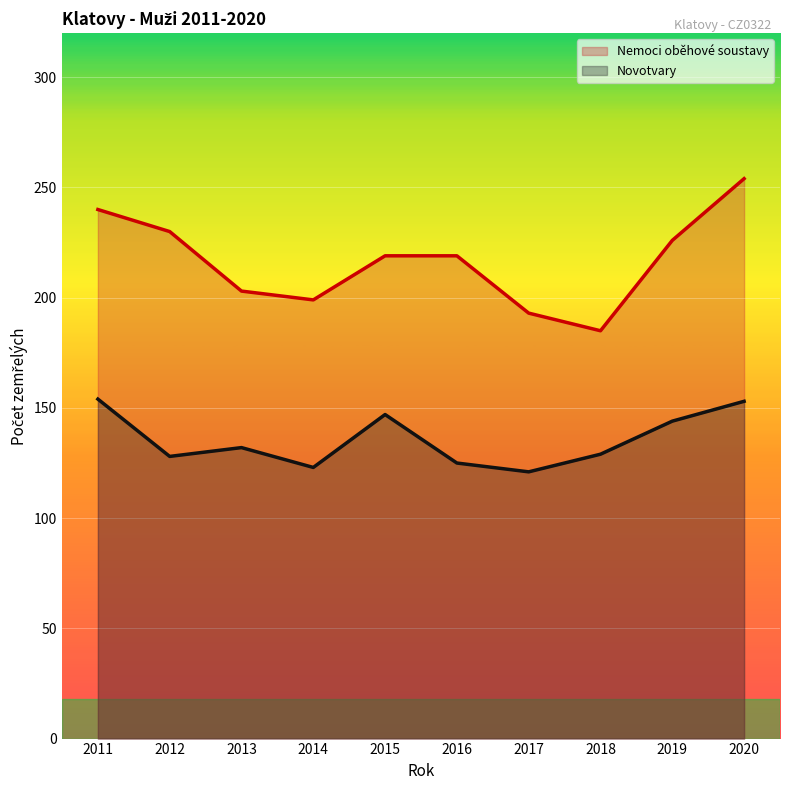

Read the Nemoci oběhové soustavy value at 2015.

219